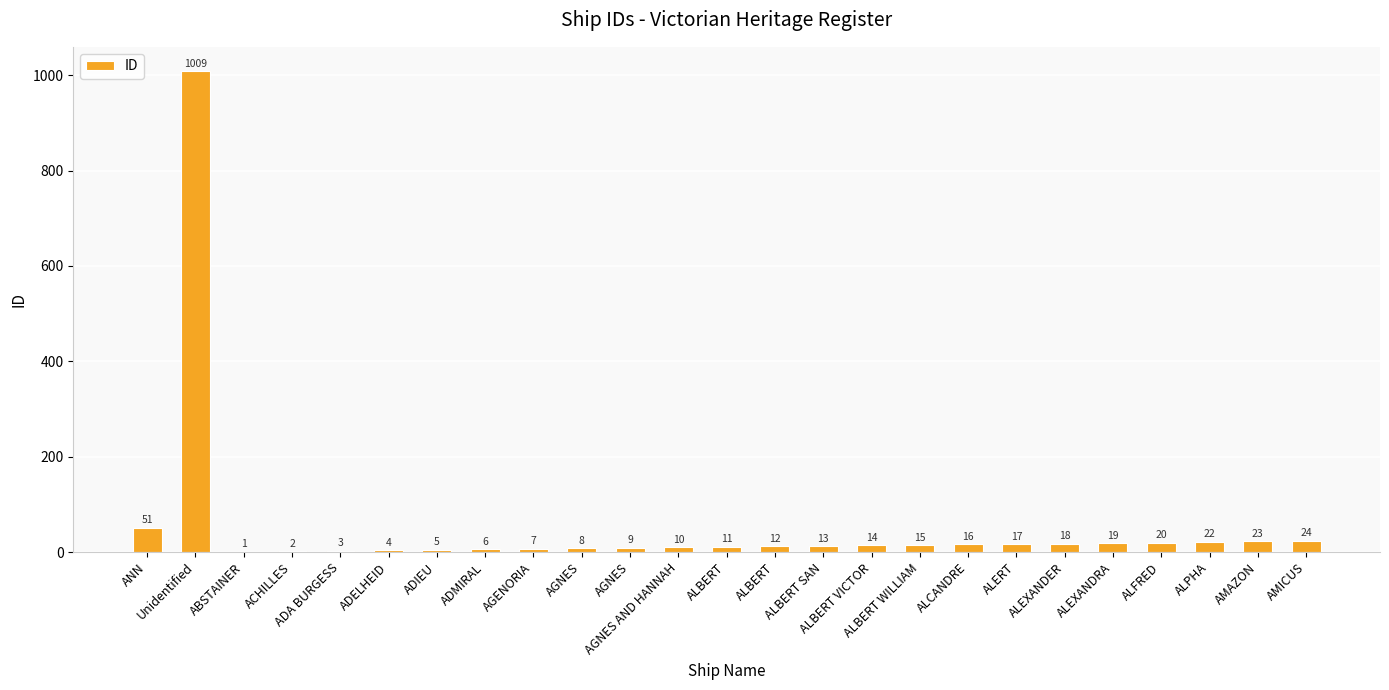

What is the label of the 9th bar from the left?

AGENORIA